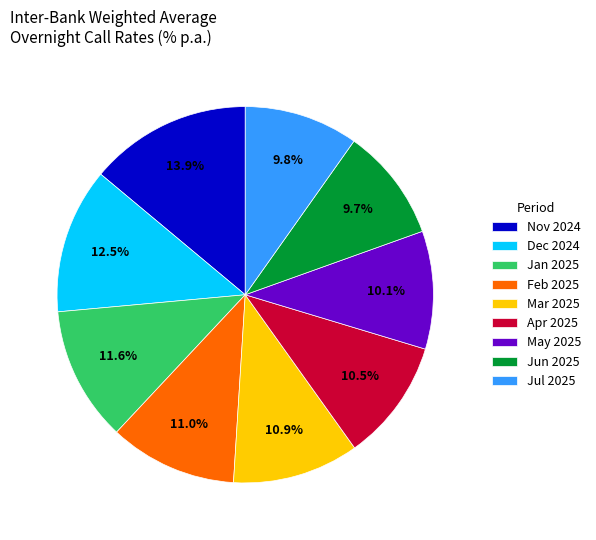

What percentage is NOT represented by Mar 2025?

89.1%